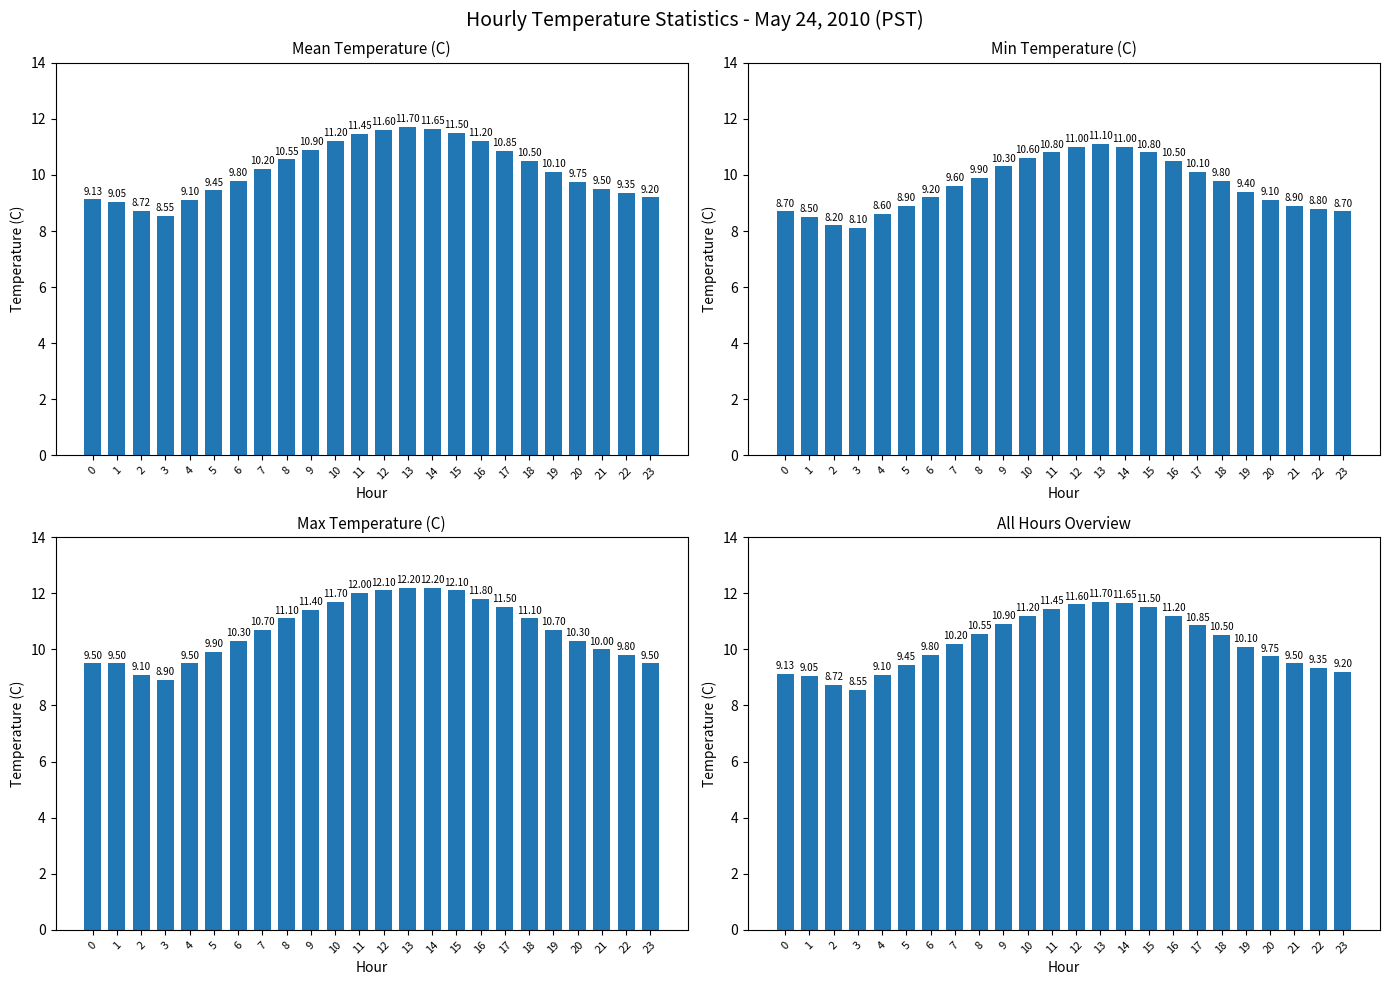

How many bars are there in total?

96